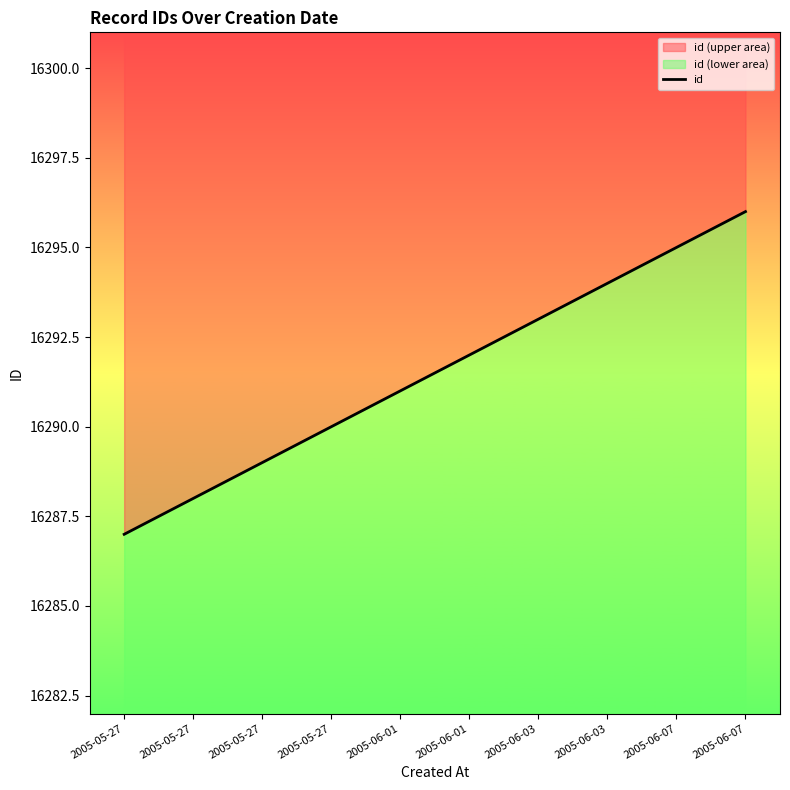

What is the value of the 1st point from the left?

16287